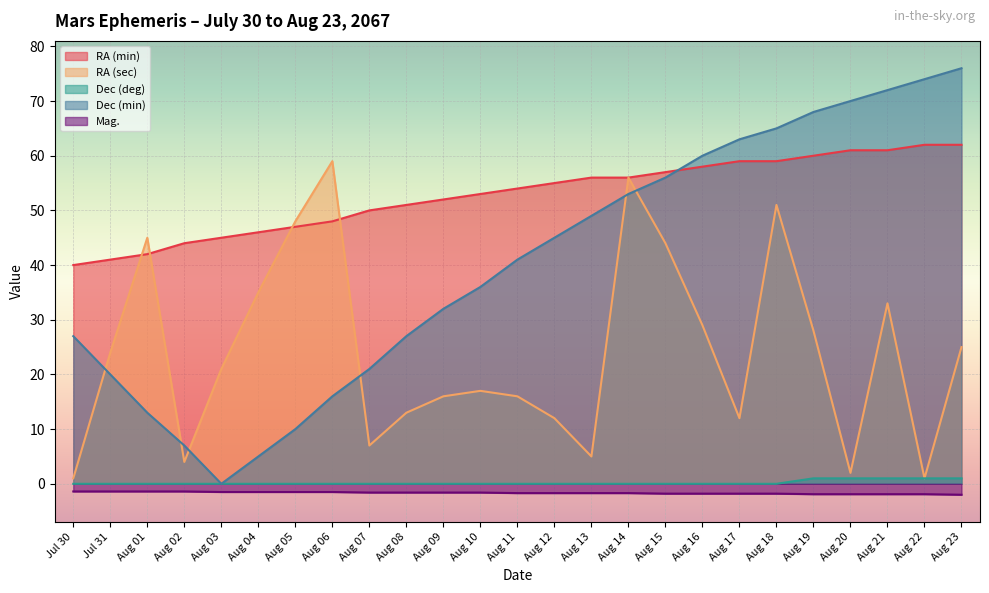

What is the spread (max minus min) of values at Aug 21?

73.9